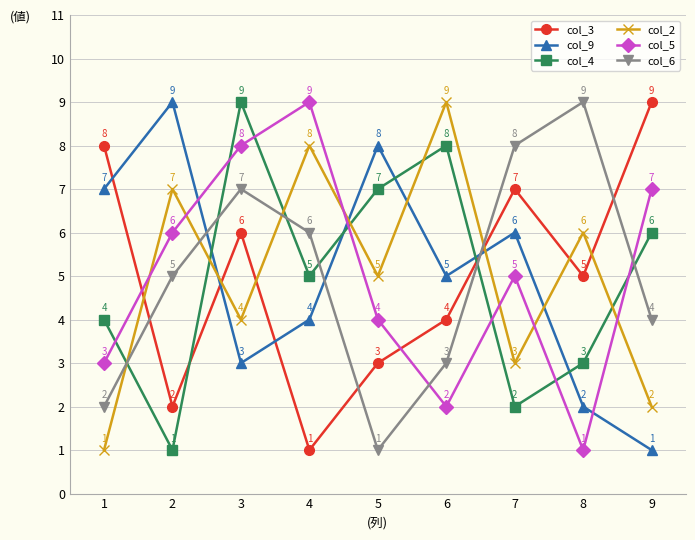

Rank the series at 1 from lowest to highest value.

col_2, col_6, col_5, col_4, col_9, col_3